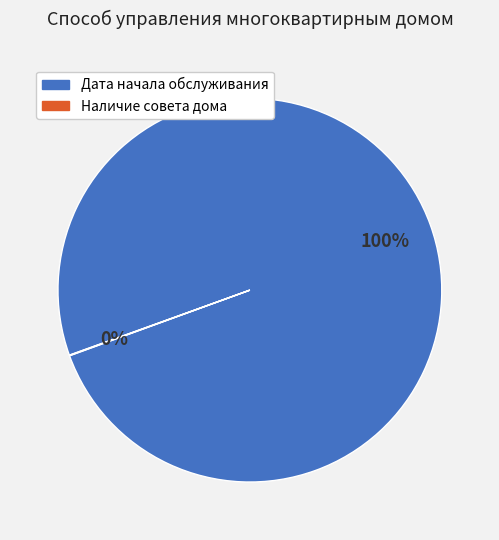

Is there any slice that represents more than half of the pie?

Yes